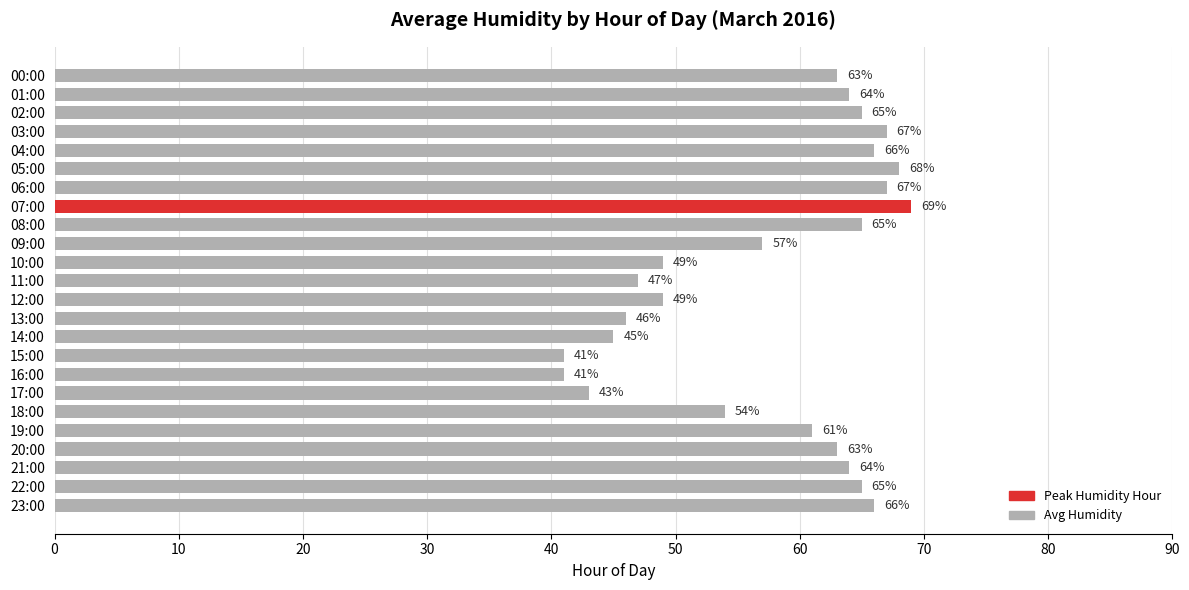

What is the maximum value shown in the chart?

69